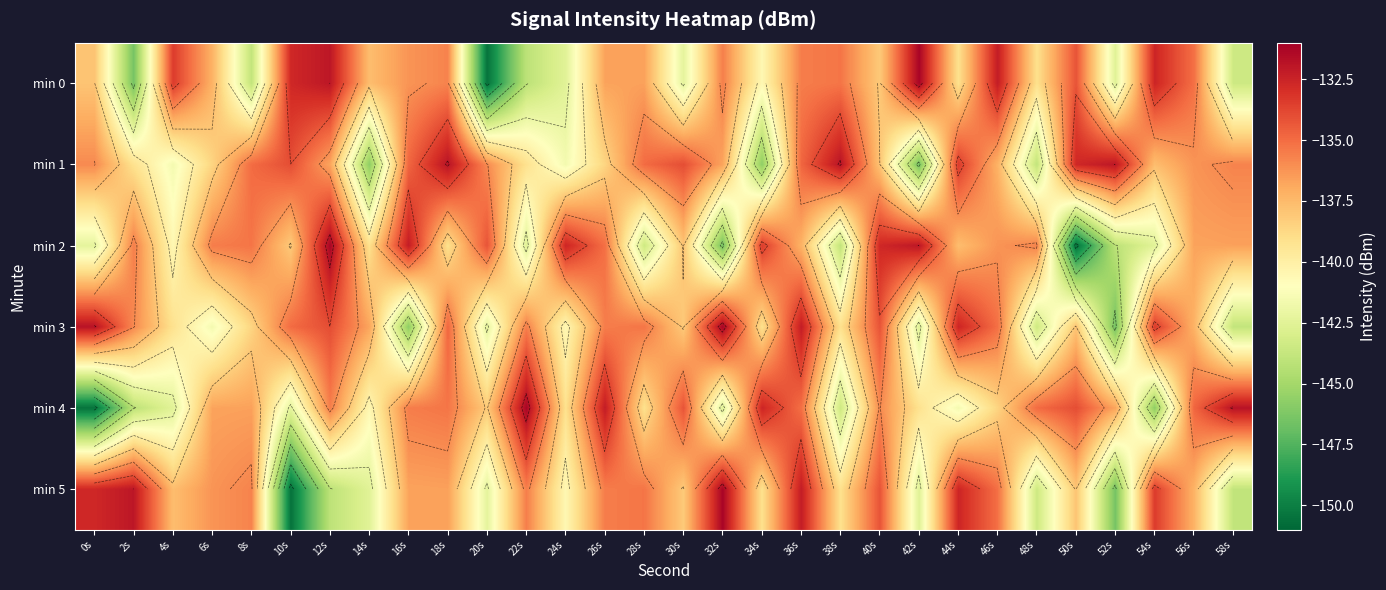

At which category is the sum across all series the highest?

36s